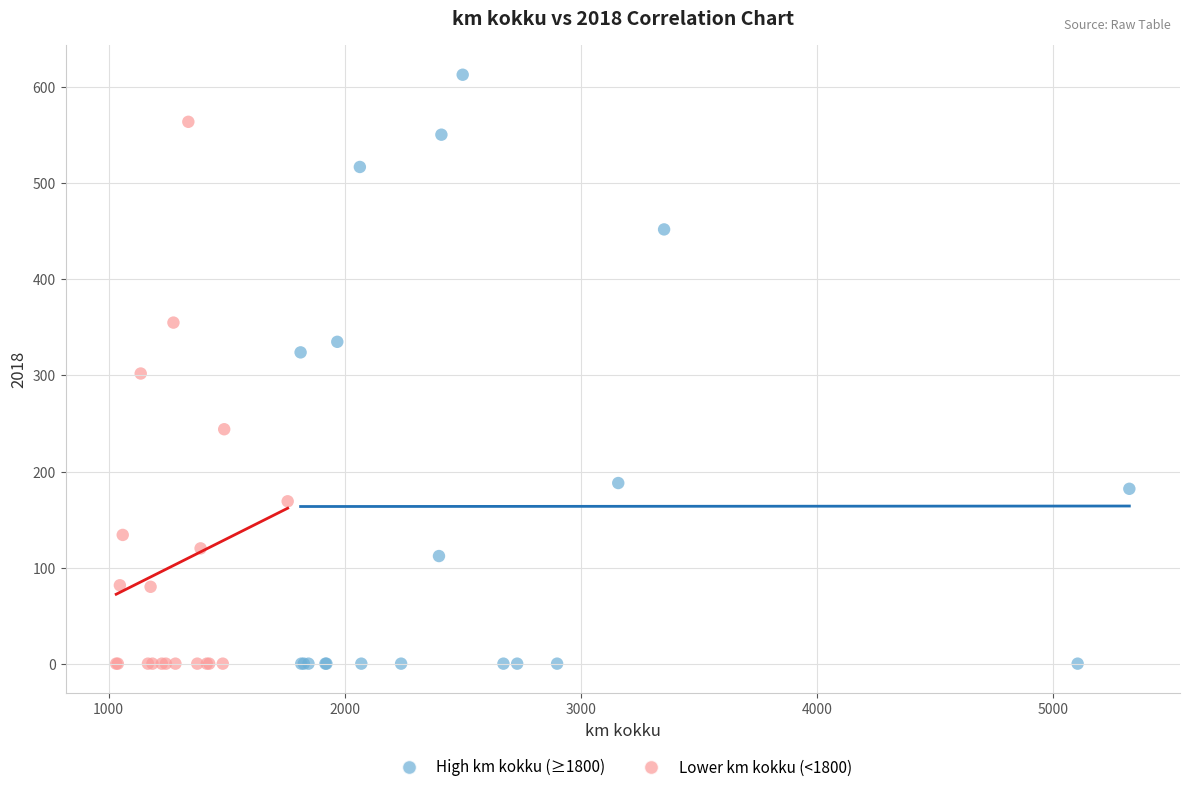

Which series reaches the maximum Y coordinate?

High km kokku (≥1800)